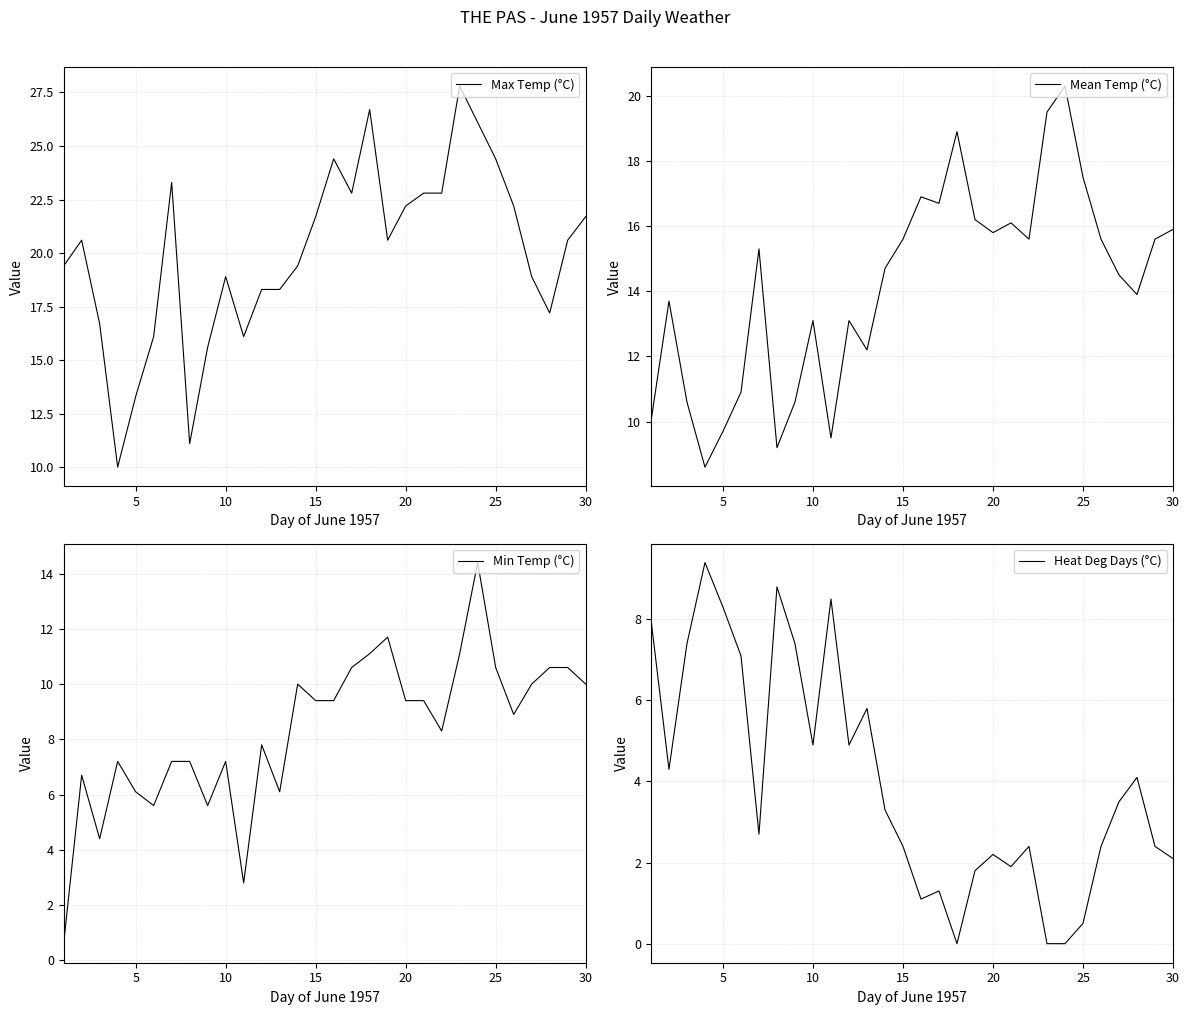

What is the highest value of the Max Temp (°C) series?

27.8